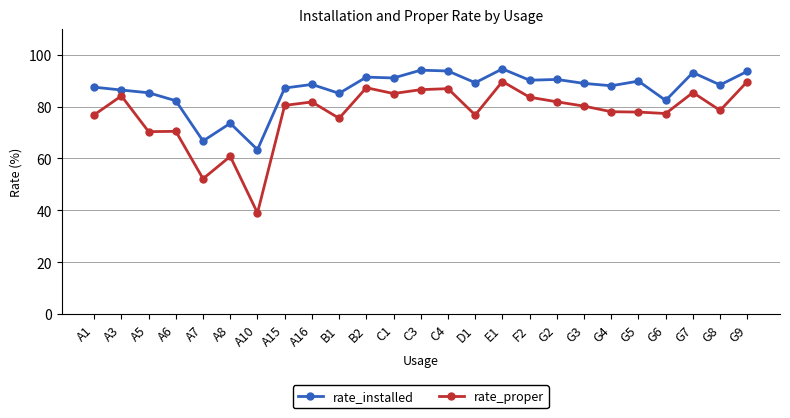

True or false: rate_proper has more than 0 interior local peaks.

True